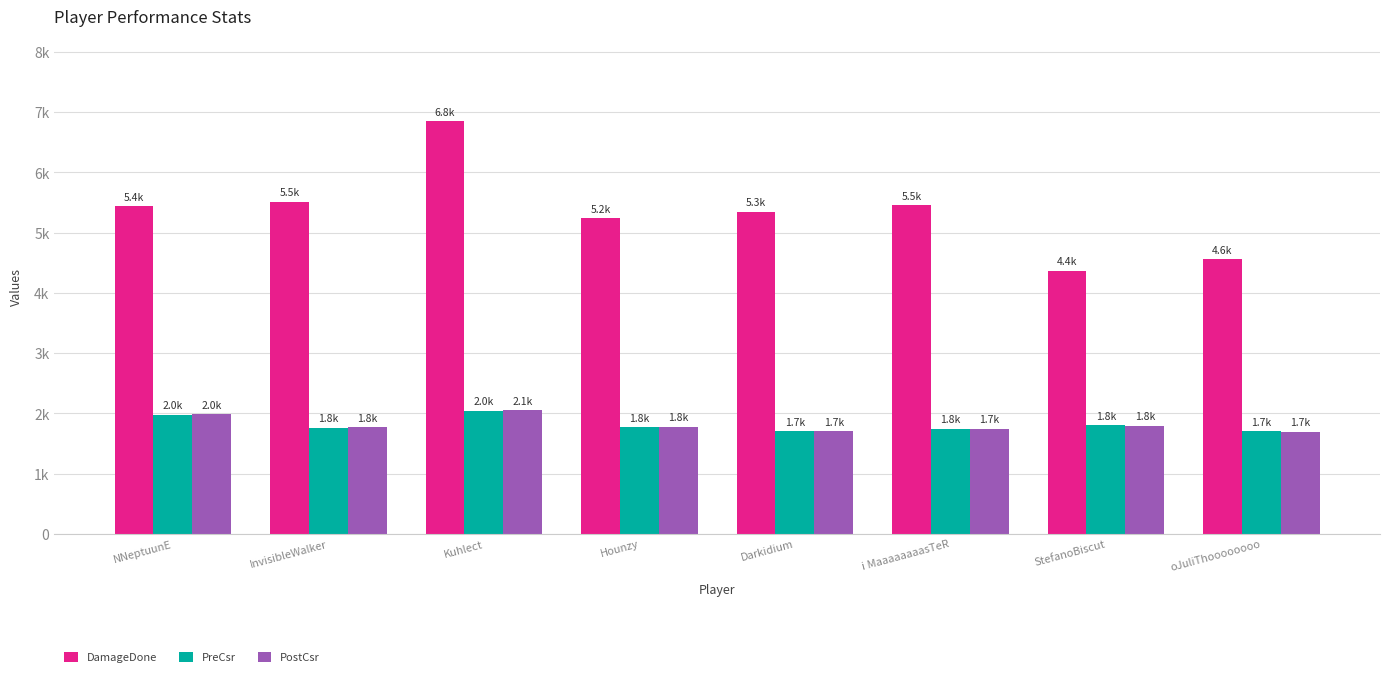

What are all the series names shown in the legend?

DamageDone, PreCsr, PostCsr